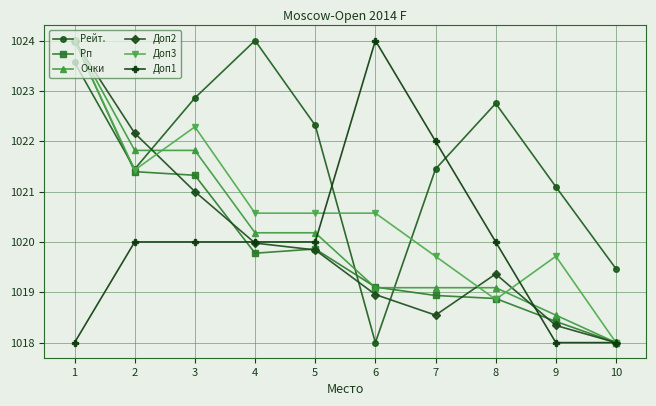

Rank the categories by Доп2 value from lowest to highest.

10, 9, 7, 6, 8, 5, 4, 3, 2, 1